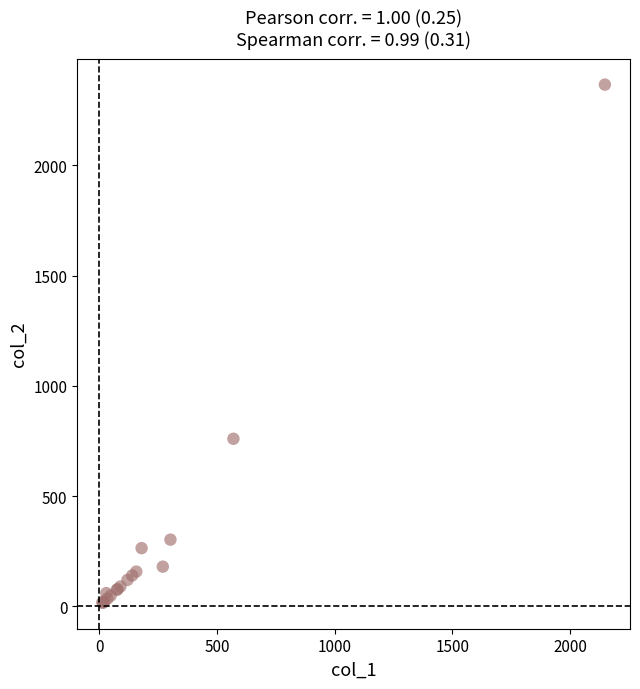

What Y value in the scatter plot is closest to 1191?

760.0